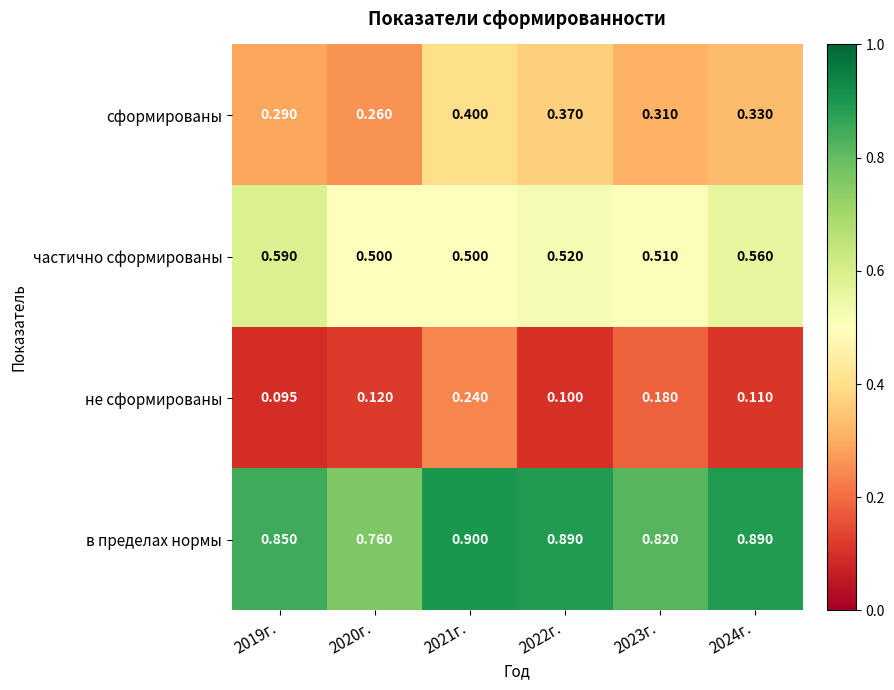

Which label corresponds to the largest value in the chart?

2021г.